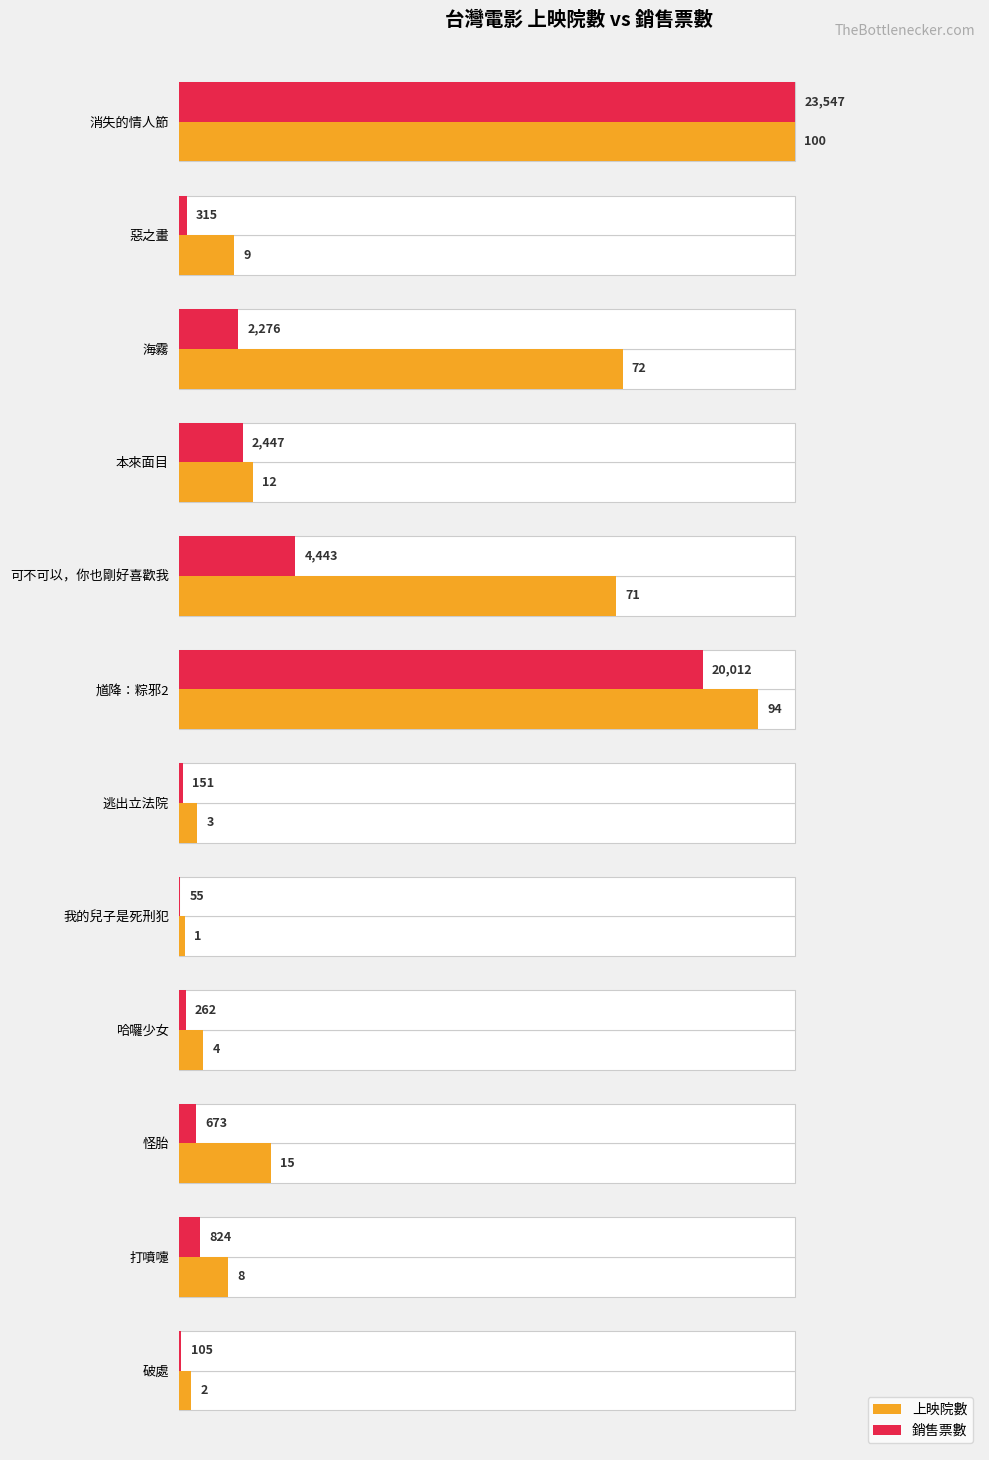

True or false: 銷售票數 has a value of 137.8 at 消失的情人節.

False